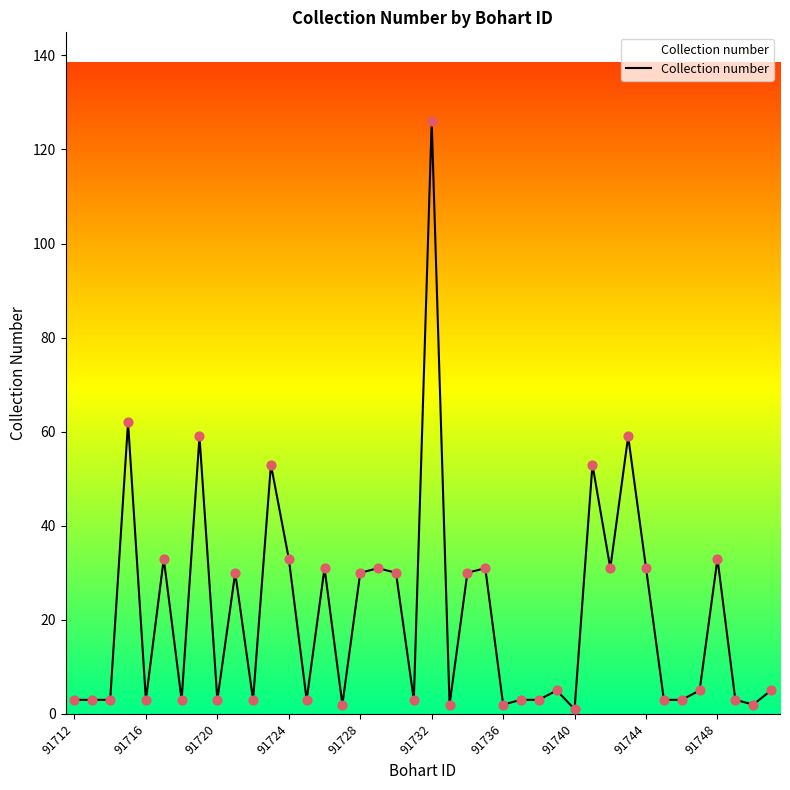

What is the difference between the maximum and minimum values?

125